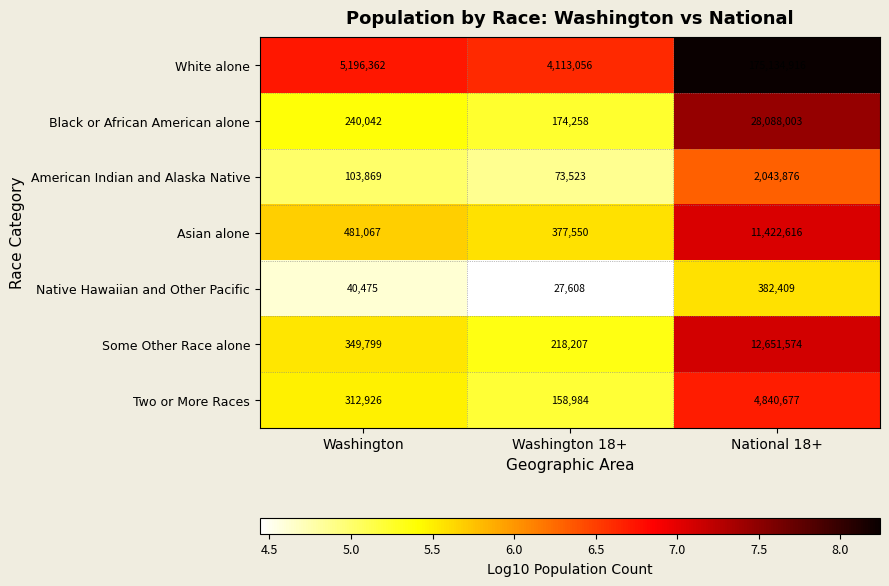

Rank the series by their maximum value, from lowest to highest.

Native Hawaiian and Other Pacific, American Indian and Alaska Native, Two or More Races, Asian alone, Some Other Race alone, Black or African American alone, White alone